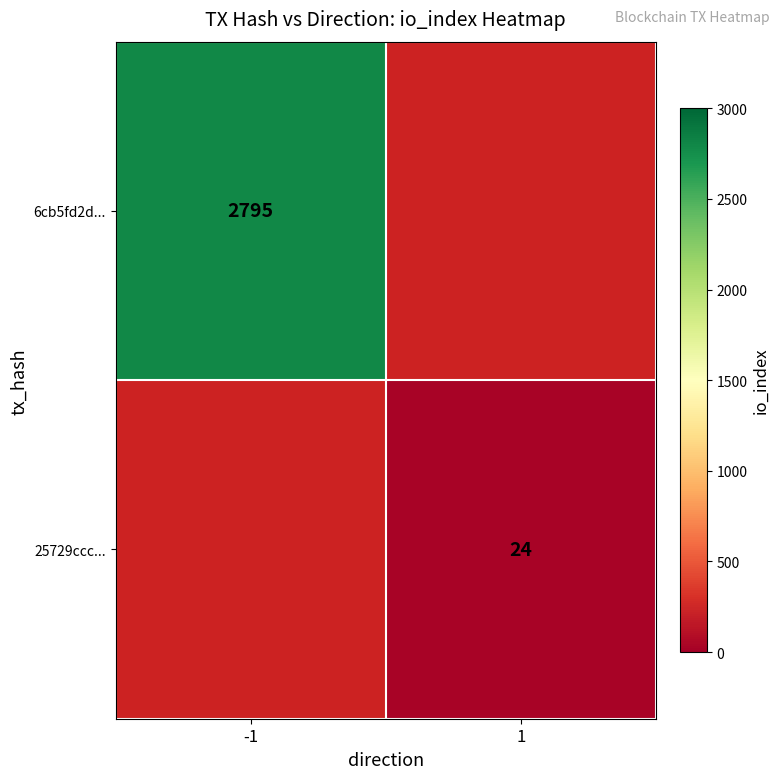

True or false: 25729ccc... has a value of 24 at 1.

True